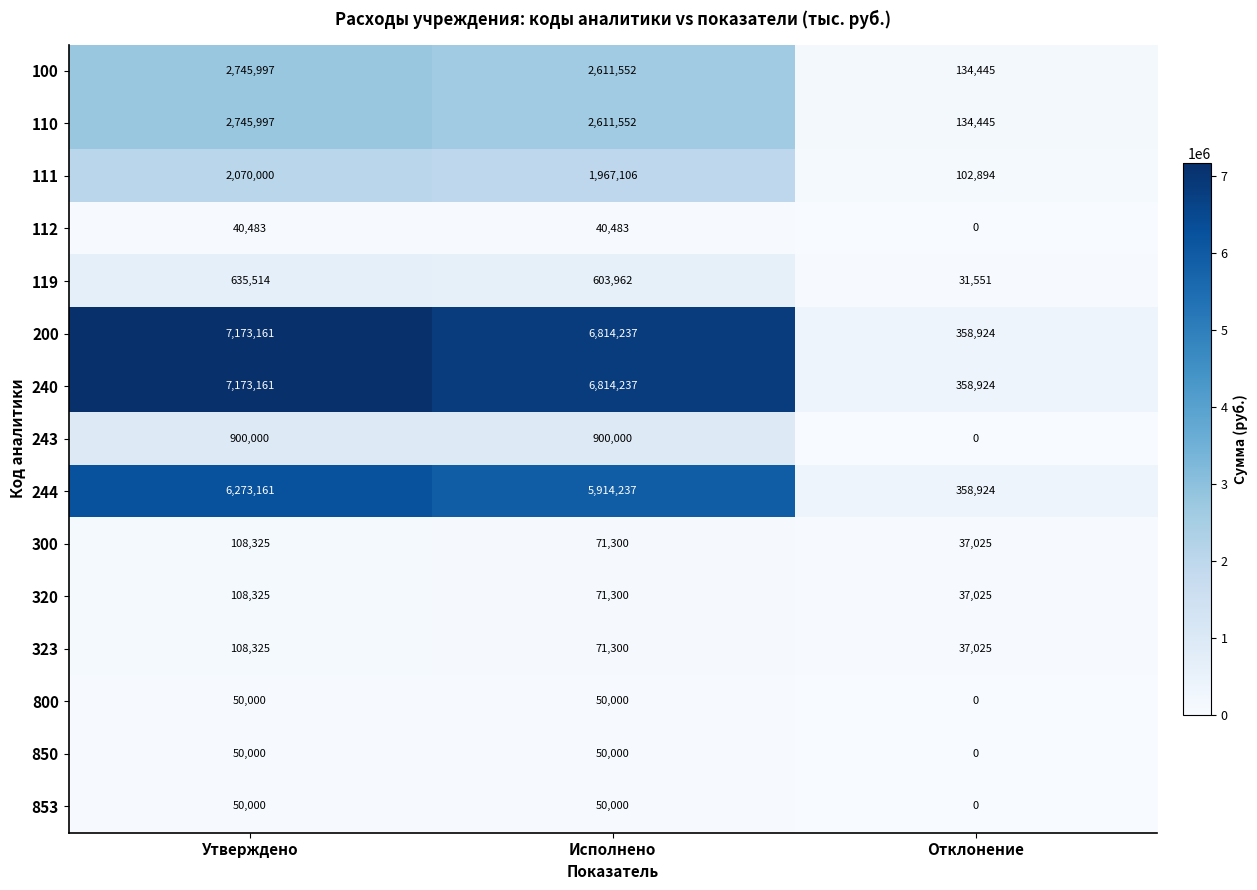

At which category does the chart reach its minimum across all series?

Отклонение